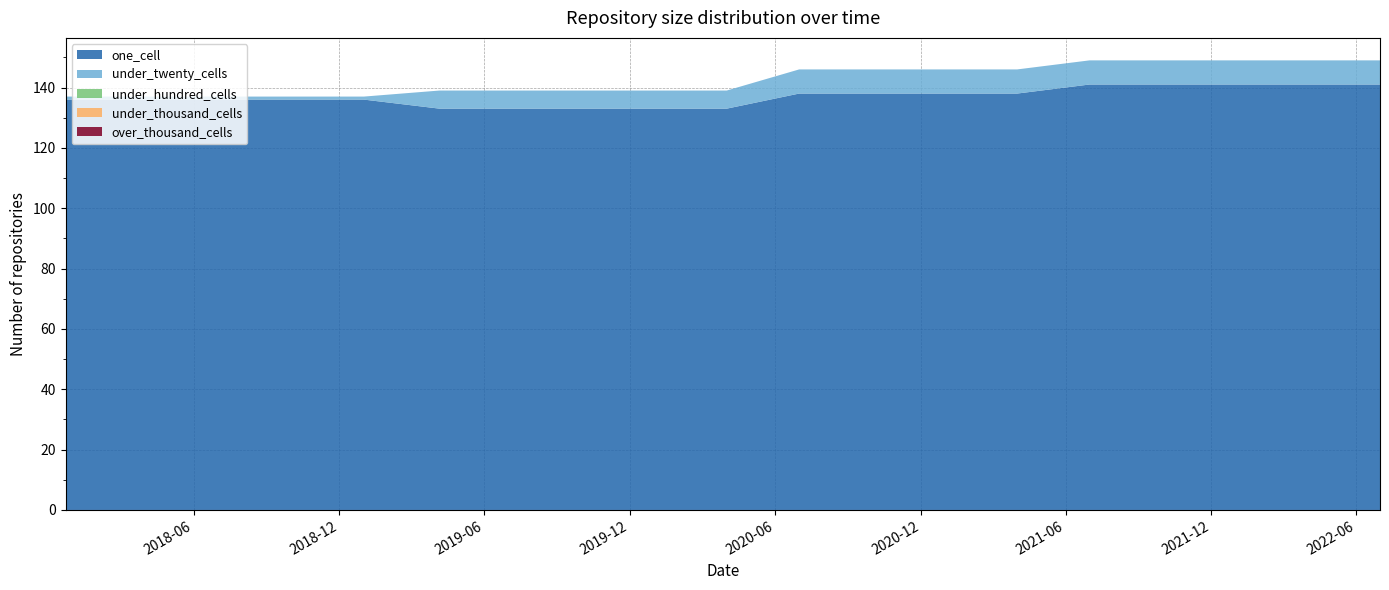

Reading left to right, extract all data points from this chart.

one_cell: 136	136	136	136	136	133	133	133	133	133	138	138	138	138	141	141	141	141	141
under_twenty_cells: 1	1	1	1	1	6	6	6	6	6	8	8	8	8	8	8	8	8	8
under_hundred_cells: 0	0	0	0	0	0	0	0	0	0	0	0	0	0	0	0	0	0	0
under_thousand_cells: 0	0	0	0	0	0	0	0	0	0	0	0	0	0	0	0	0	0	0
over_thousand_cells: 0	0	0	0	0	0	0	0	0	0	0	0	0	0	0	0	0	0	0